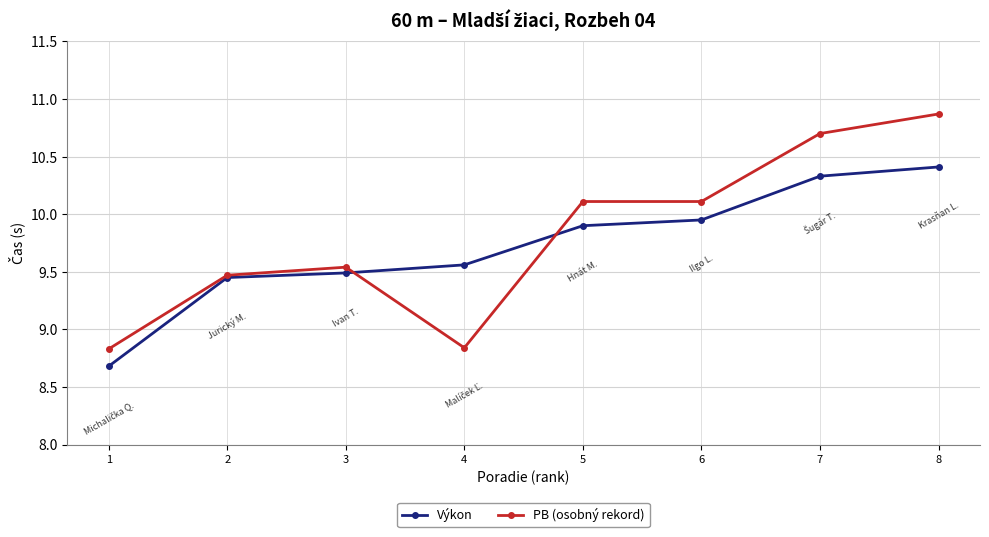

What is the difference between the highest and lowest values at 5?

0.2